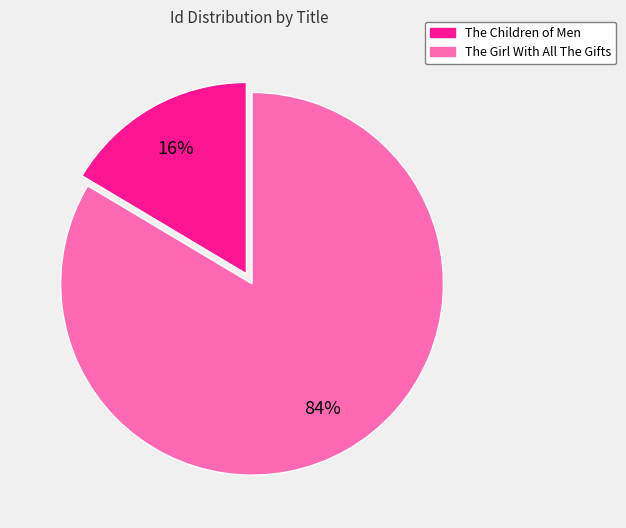

Between The Girl With All The Gifts and The Children of Men, which is larger?

The Girl With All The Gifts